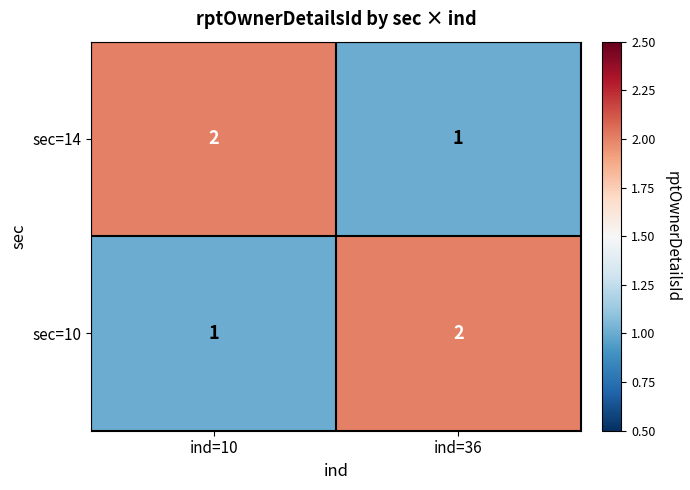

The sec=14 series shows 1 at ind=36. True or false?

True